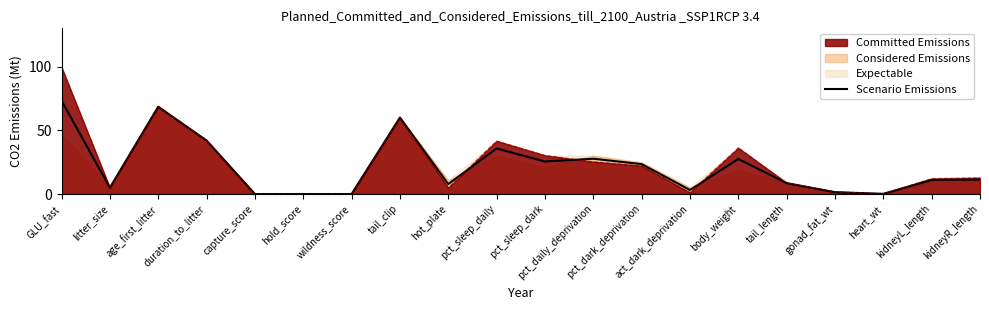

The Scenario Emissions series shows 26.8 at duration_to_litter. True or false?

False